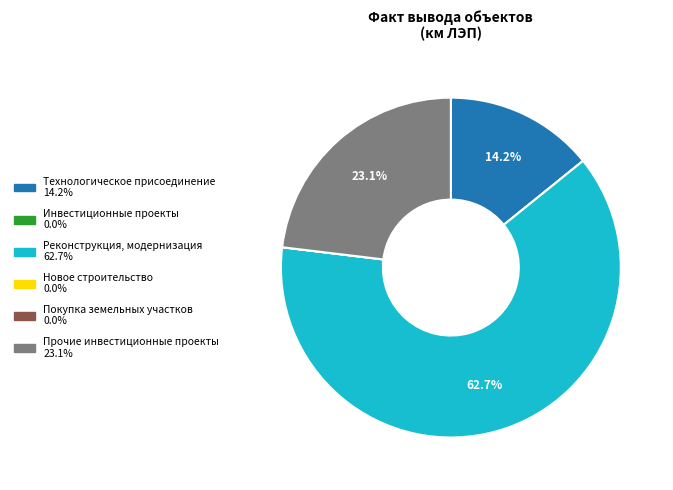

Which slice is the largest?

Реконструкция, модернизация